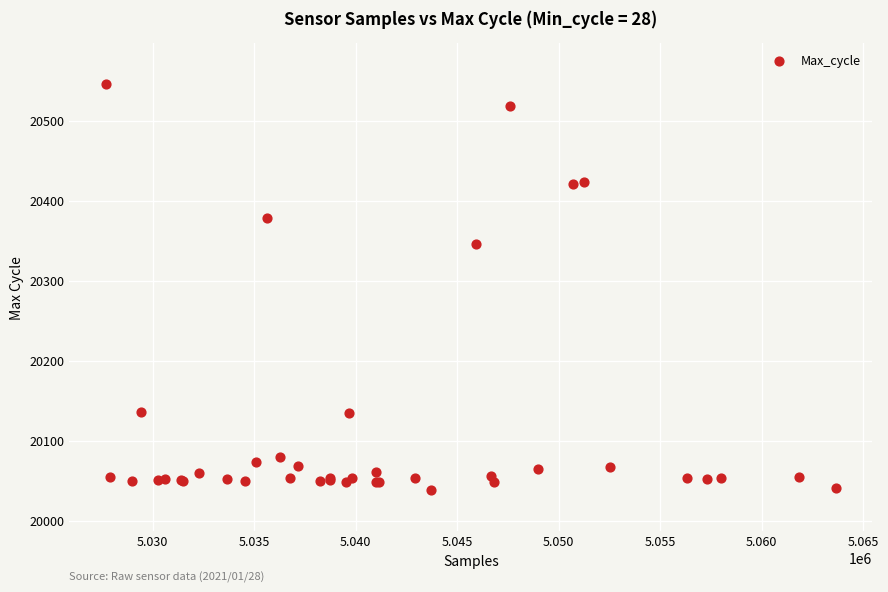

What Y value in the scatter plot is closest to 20292?

20346